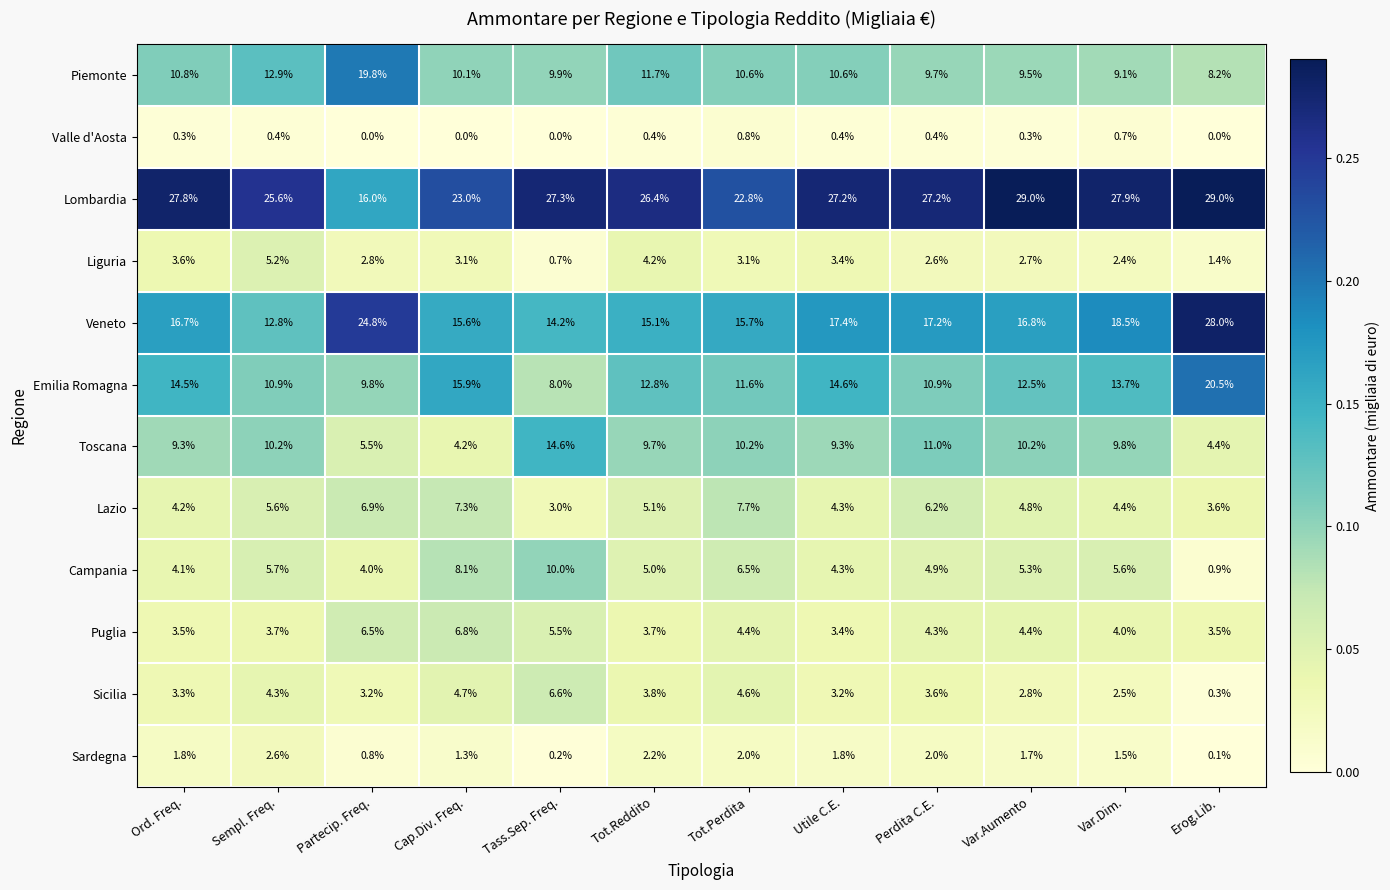

What is the difference between the second highest and second lowest values in the Puglia series?

3.0